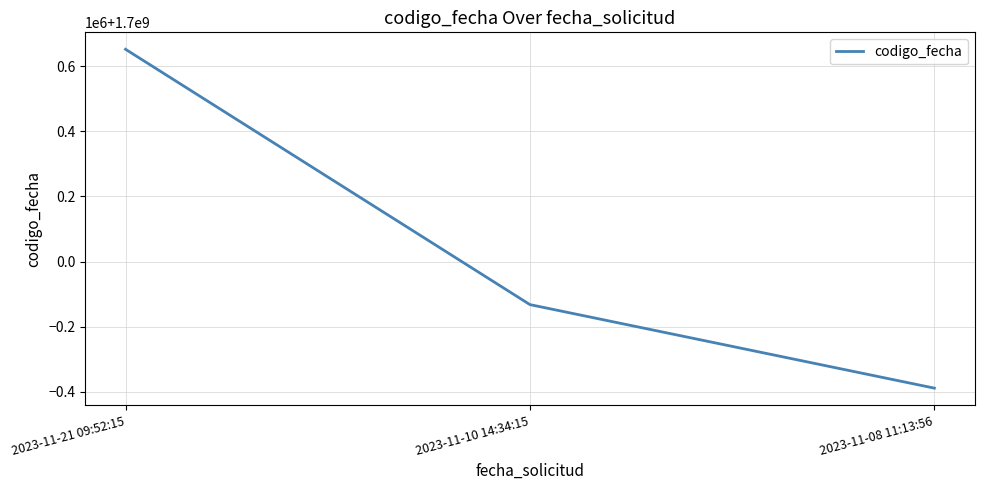

List the labels in order of value, smallest first.

2023-11-08 11:13:56, 2023-11-10 14:34:15, 2023-11-21 09:52:15